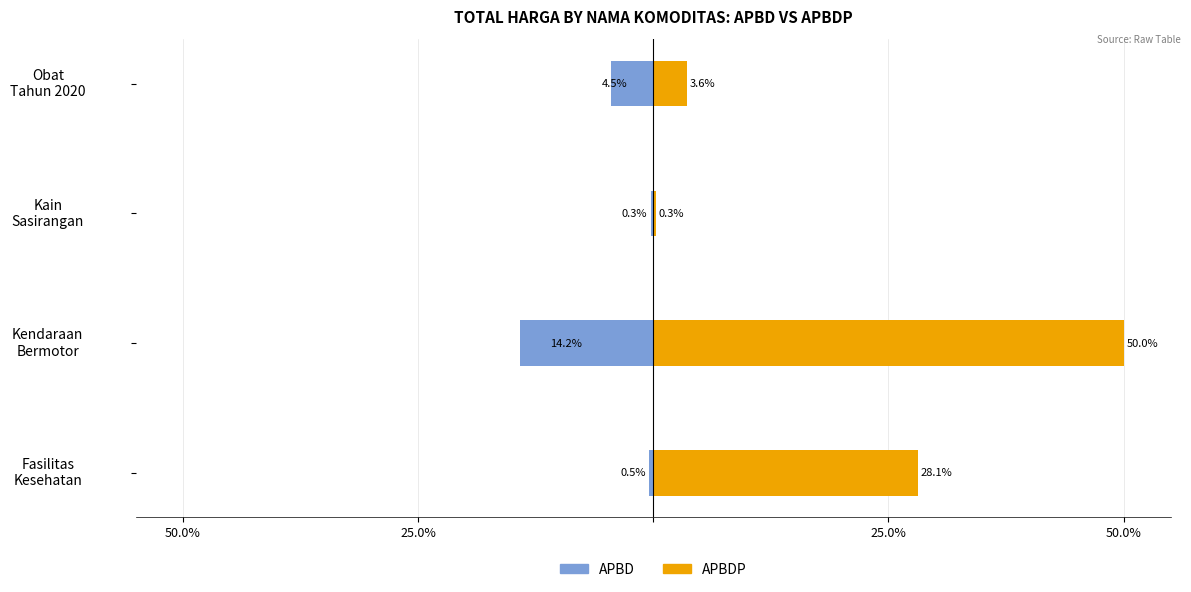

How many bars are there in total?

8